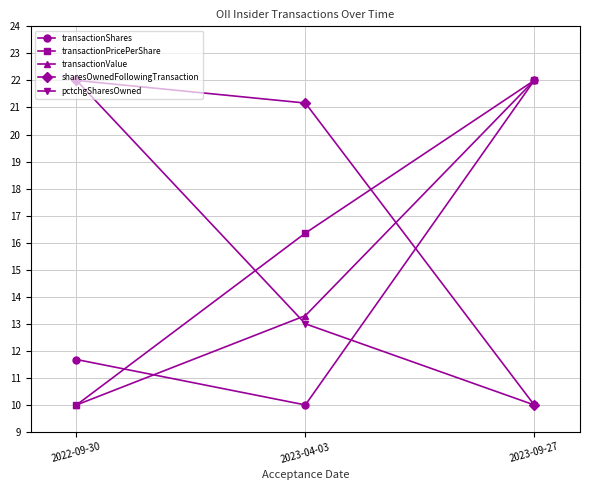

What is the maximum value shown in the chart?

22.0